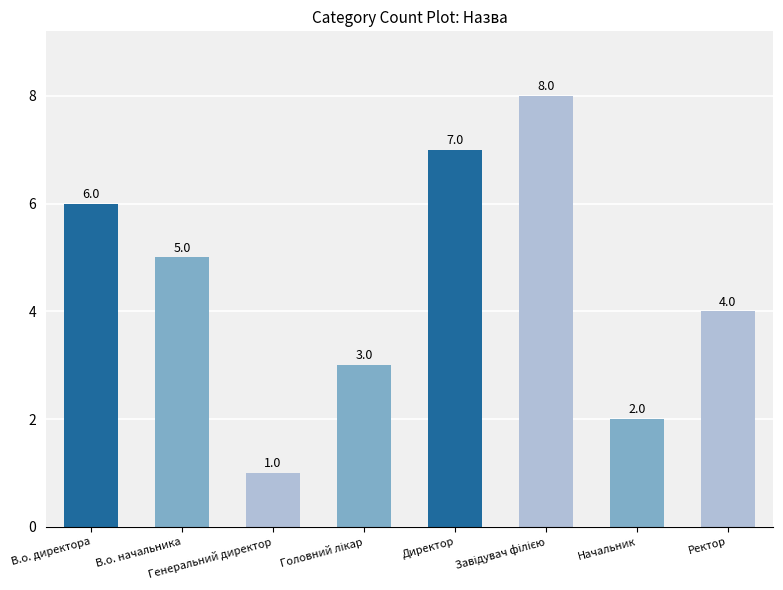

At which label does the data first exceed 5?

В.о. директора